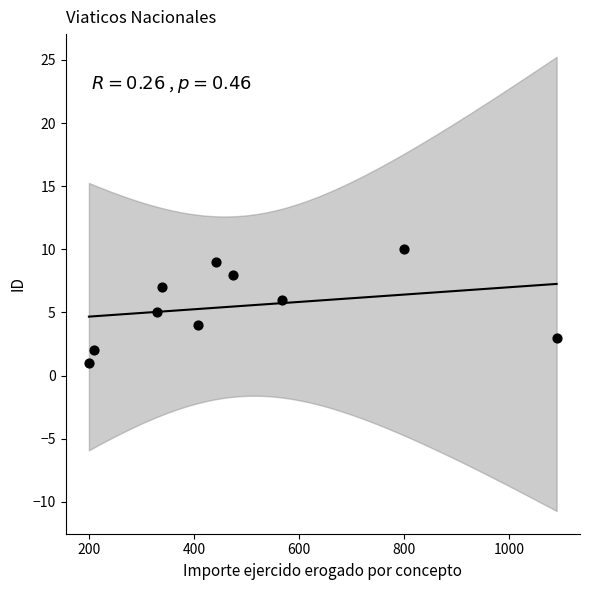

What is the range of Y values (max minus min)?

9